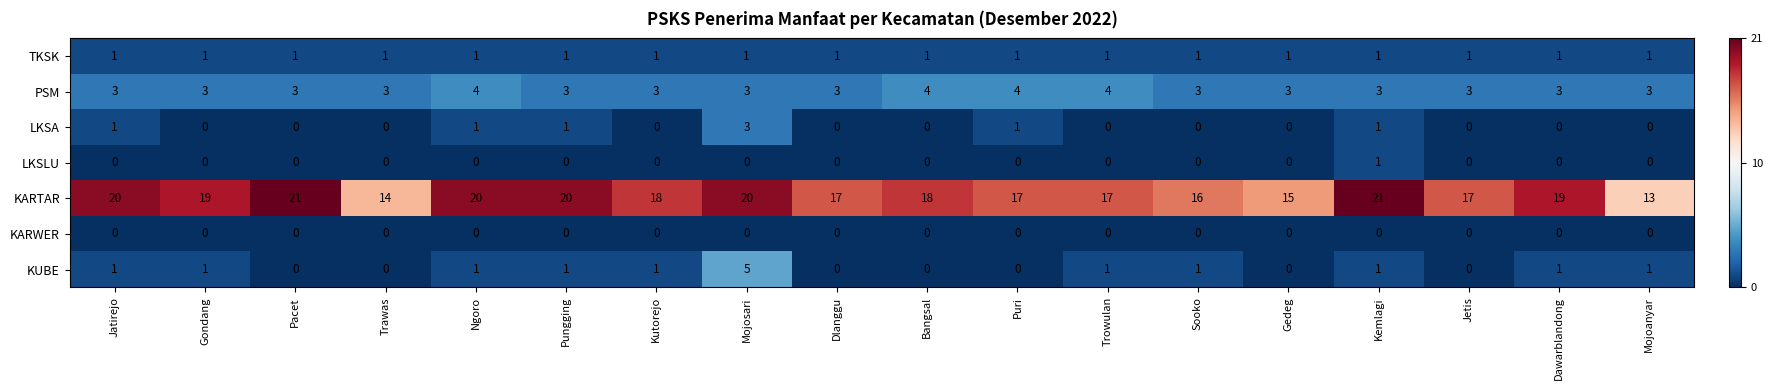

Count the LKSA values in the range 0 to 1.

17